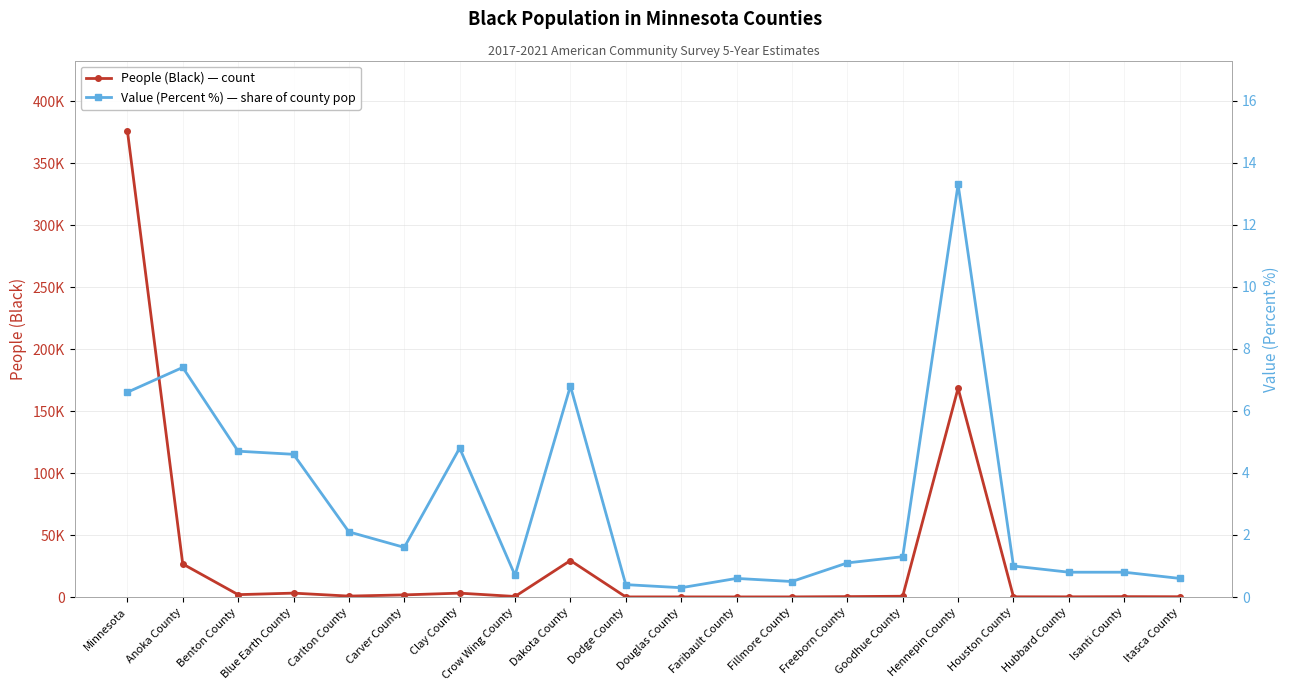

In Value (Percent %), how many points are higher than both neighbors (excluding endpoints)?

5